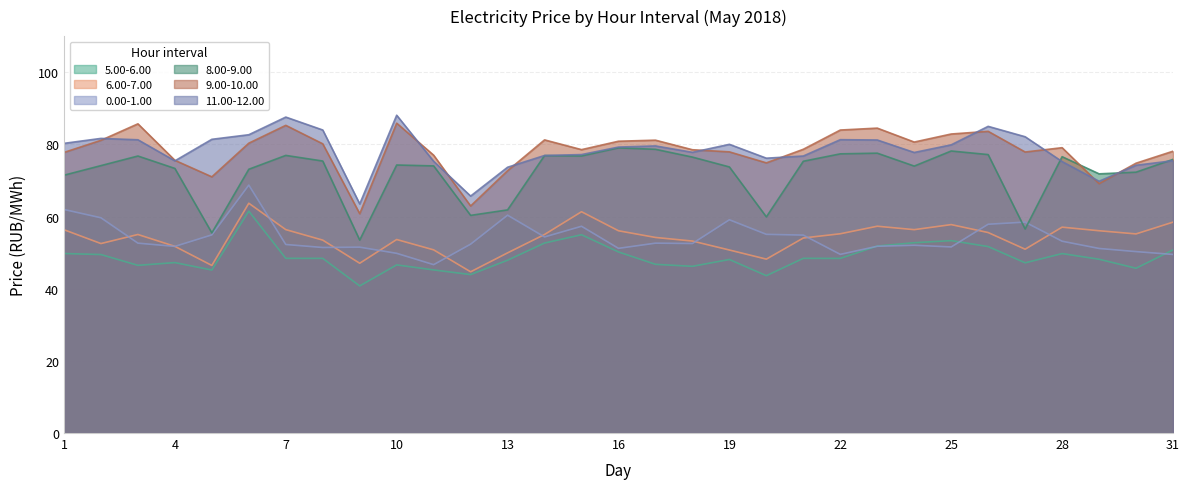

What is the value of the 6.00-7.00 point at the 20th from the left?

48.2